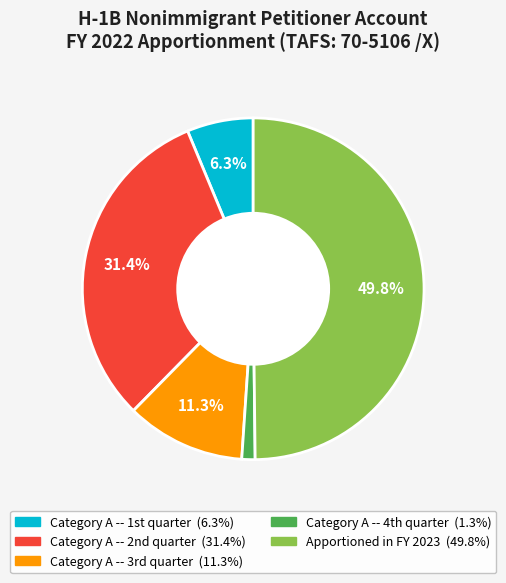

Which slice is the largest?

Apportioned in FY 2023